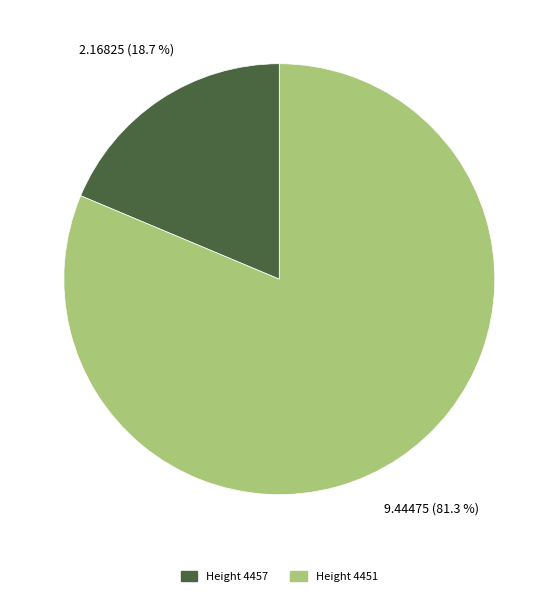

Does any single category account for the majority?

Yes